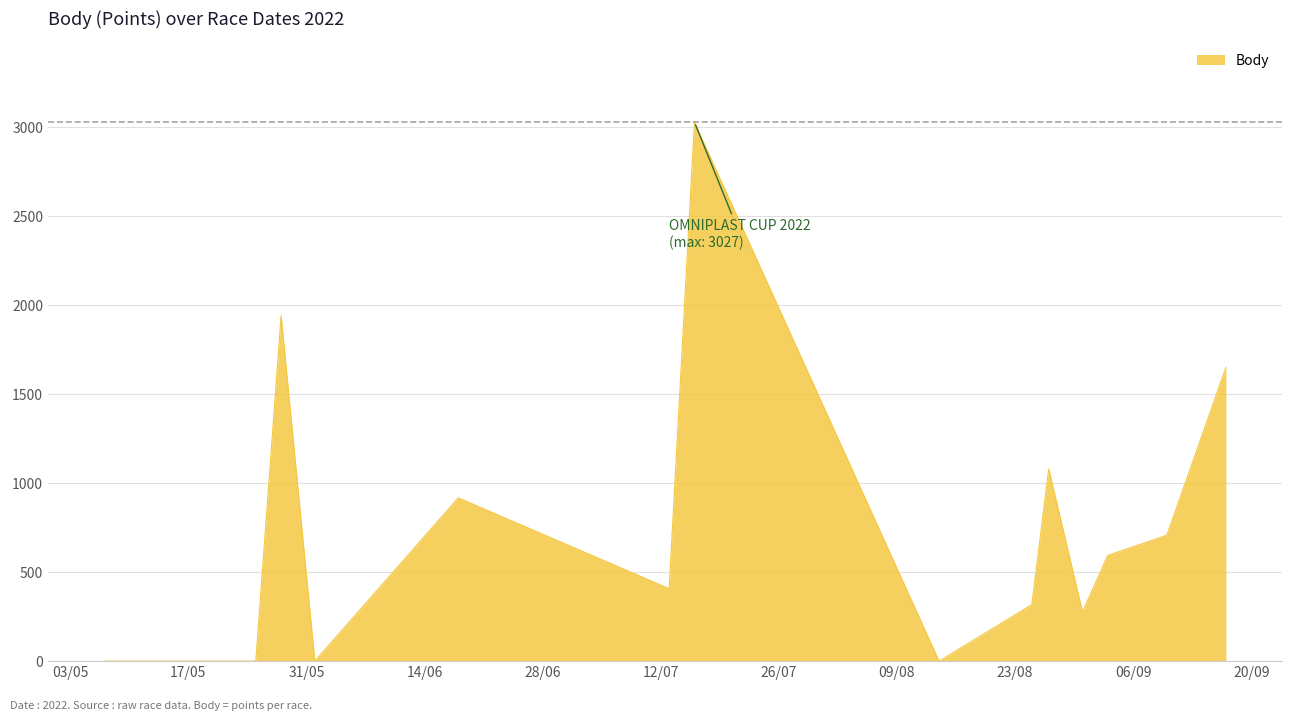

What is the greatest value displayed?

3027